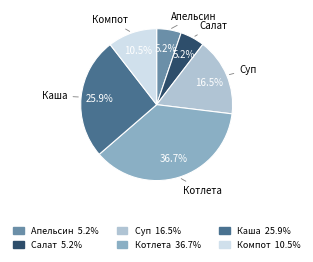

Is there any slice that represents more than half of the pie?

No